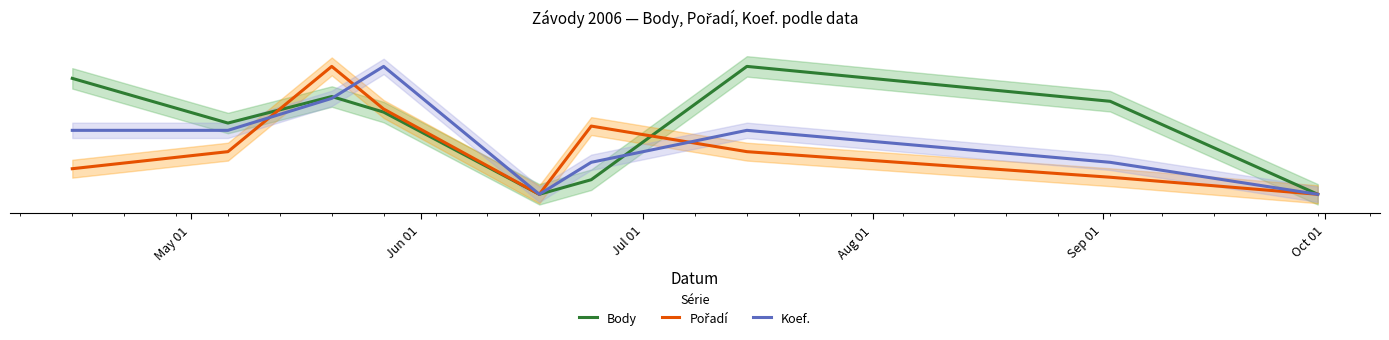

How many values in the Koef. series exceed 0?

7